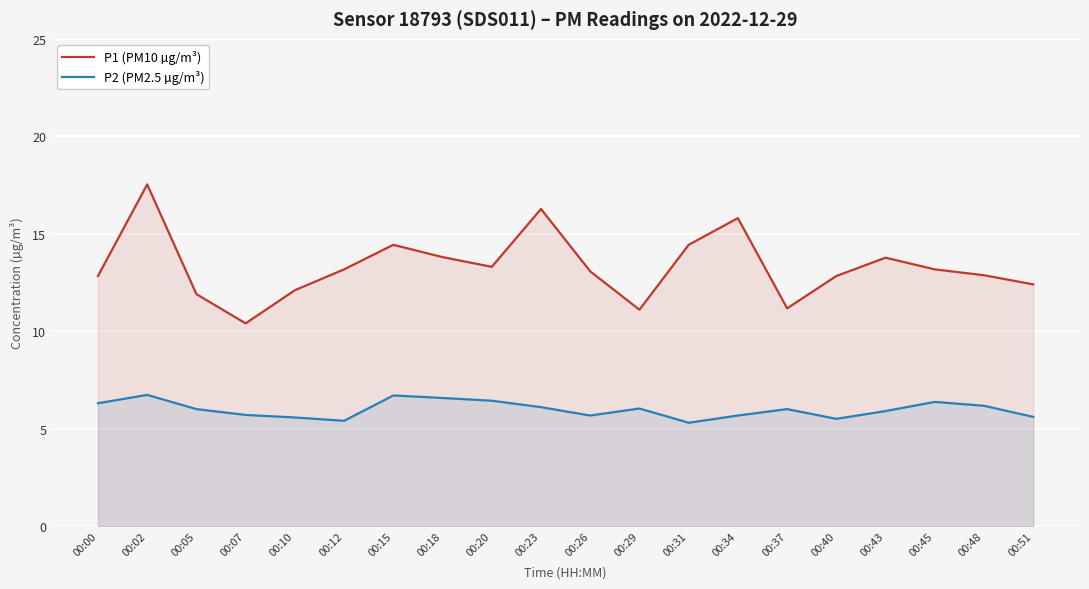

Reading left to right, what are all the values shown in this chart?

P1 (PM10 µg/m³): 12.8	17.5	11.9	10.4	12.1	13.2	14.4	13.8	13.3	16.3	13.1	11.1	14.4	15.8	11.2	12.8	13.8	13.2	12.9	12.4
P2 (PM2.5 µg/m³): 6.3	6.7	6.0	5.7	5.6	5.4	6.7	6.6	6.4	6.1	5.7	6.0	5.3	5.7	6.0	5.5	5.9	6.4	6.2	5.6